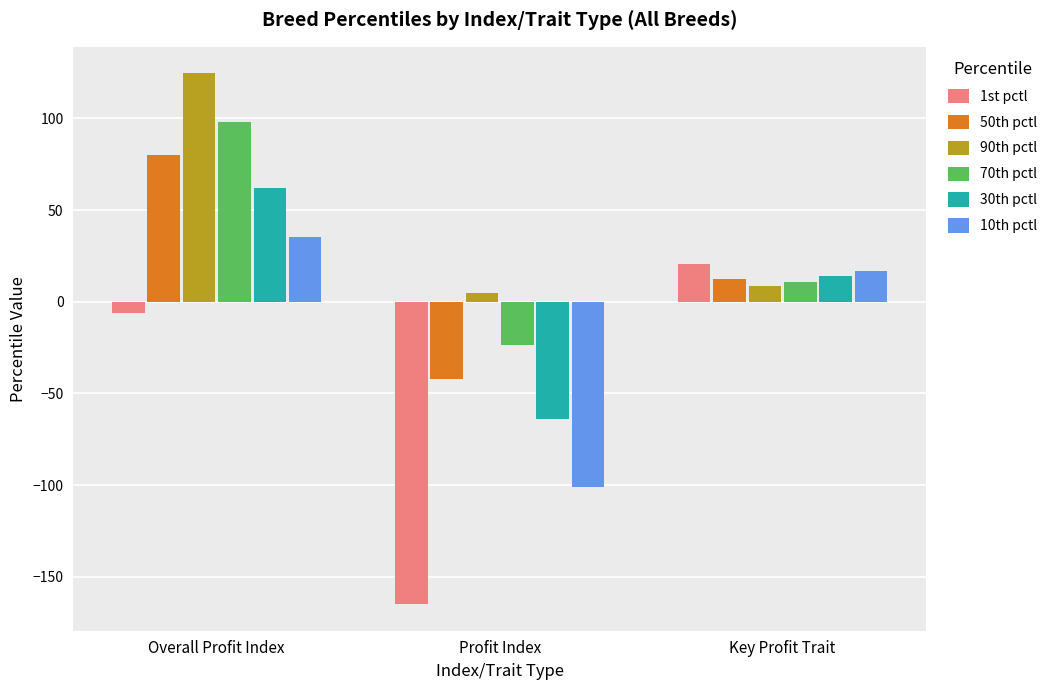

What value does the 70th pctl series have at Overall Profit Index?

98.3